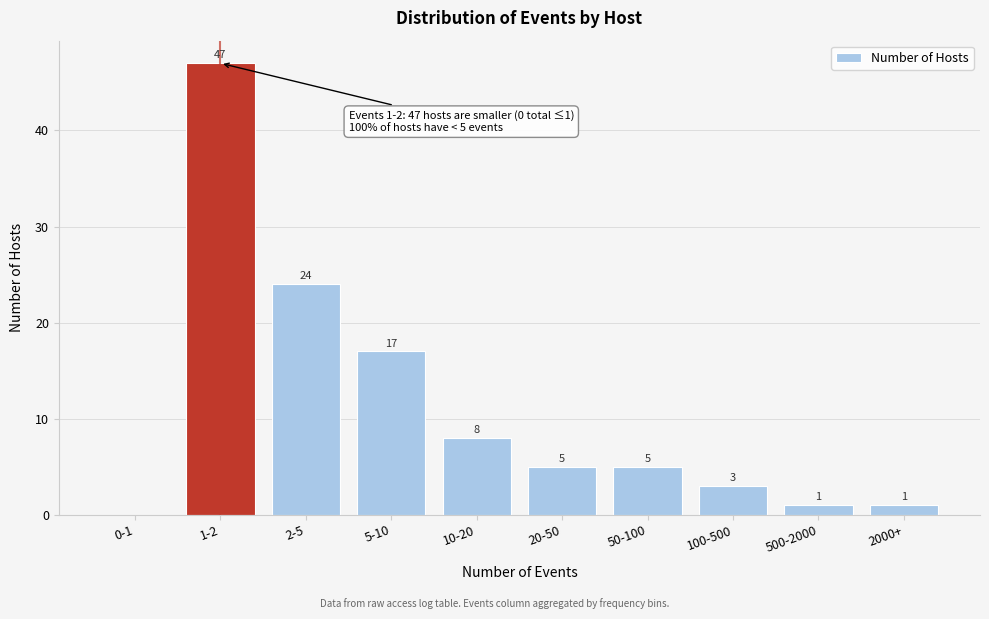

Reading right to left, what are all the values shown in this chart?

2000+=1	500-2000=1	100-500=3	50-100=5	20-50=5	10-20=8	5-10=17	2-5=24	1-2=47	0-1=0